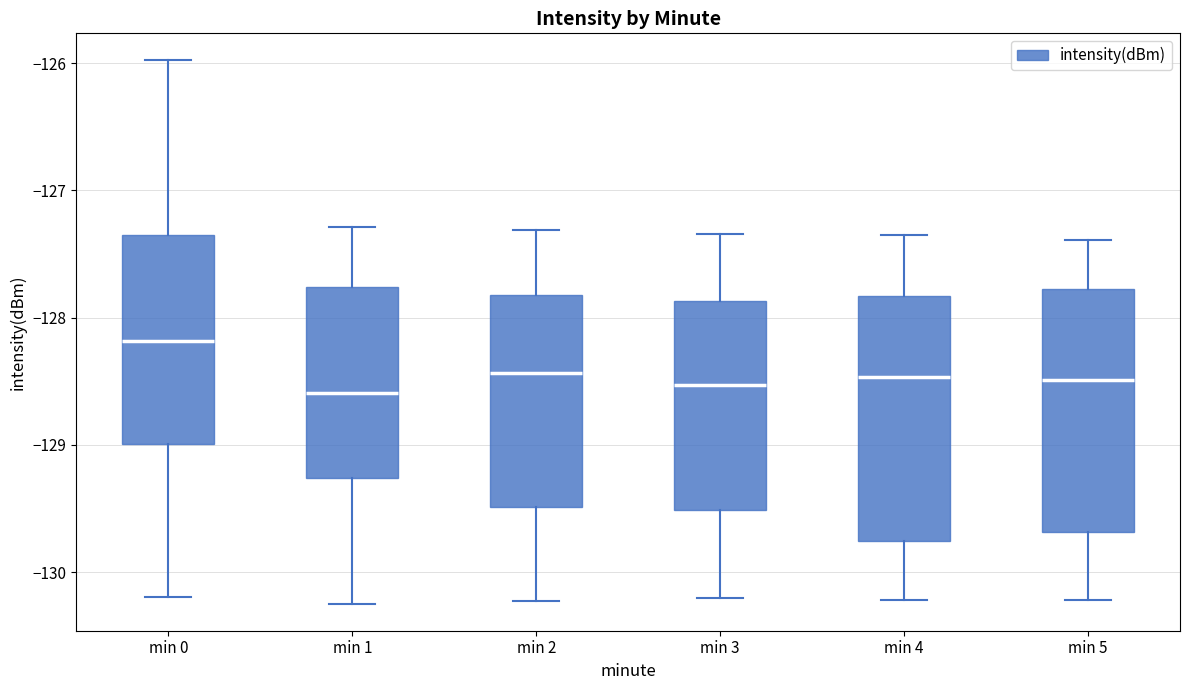

Reading left to right, read every box against the y-axis: the position of its median line, the range the box covers, and the ends of its whiskers. The values are not printed on the chart, so give them approximately, as read against the axis.

min 0: median -128.2, box -129.0 to -127.4, whiskers -130.2 to -126.0
min 1: median -128.6, box -129.3 to -127.8, whiskers -130.2 to -127.3
min 2: median -128.4, box -129.5 to -127.8, whiskers -130.2 to -127.3
min 3: median -128.5, box -129.5 to -127.9, whiskers -130.2 to -127.3
min 4: median -128.5, box -129.8 to -127.8, whiskers -130.2 to -127.3
min 5: median -128.5, box -129.7 to -127.8, whiskers -130.2 to -127.4